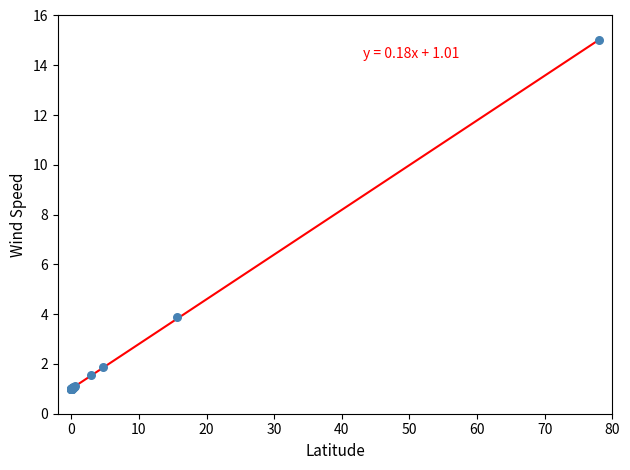

What Y value in the scatter plot is closest to 8?

3.9